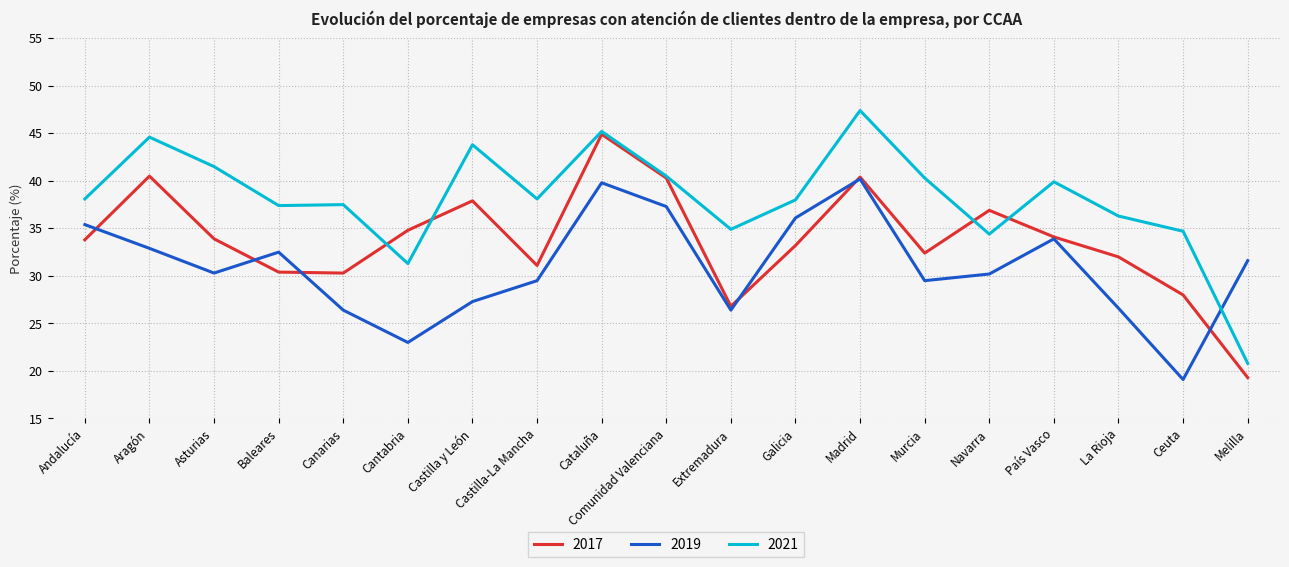

What is the approximate value of 2017 at La Rioja?

32.0